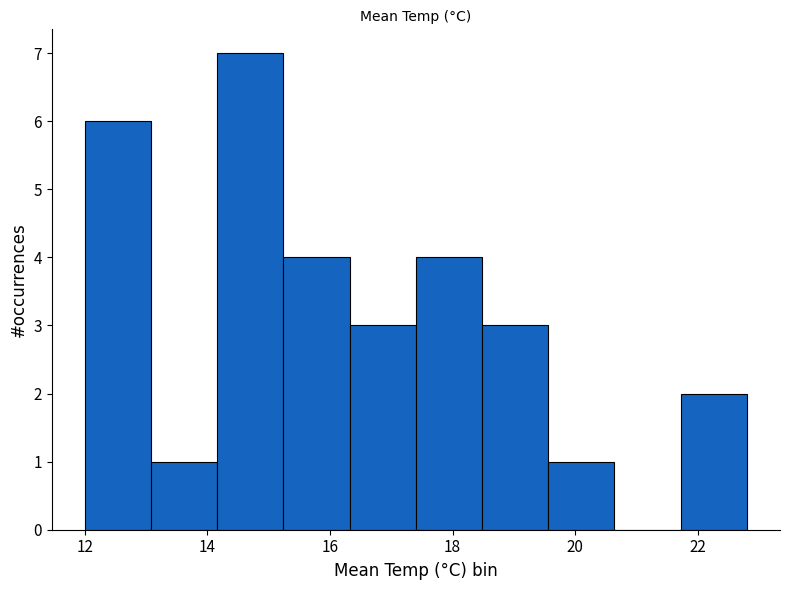

Reading left to right, list every bar in this chart as the range it spans on the x-axis followed by its height. Neither the bar edges nor the heights are printed on the chart, so give them approximately, as read against the axes.

12.00 to 13.08: 6
13.08 to 14.16: 1
14.16 to 15.24: 7
15.24 to 16.32: 4
16.32 to 17.40: 3
17.40 to 18.48: 4
18.48 to 19.56: 3
19.56 to 20.64: 1
20.64 to 21.72: 0
21.72 to 22.80: 2